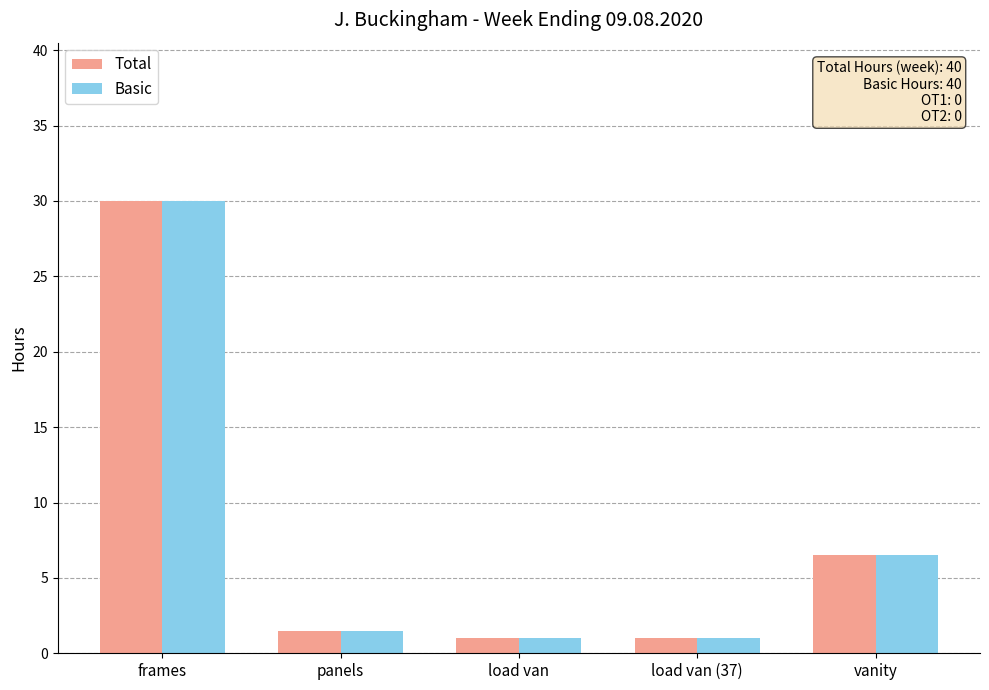

The Basic series shows 1.0 at load van. True or false?

True